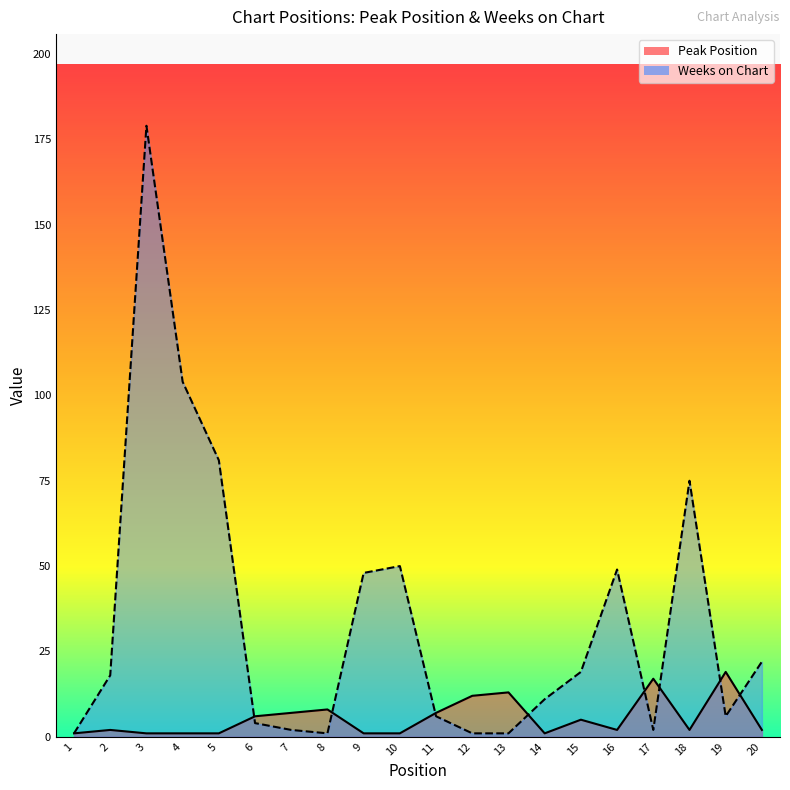

True or false: Weeks on Chart has more than 2 interior local peaks.

True